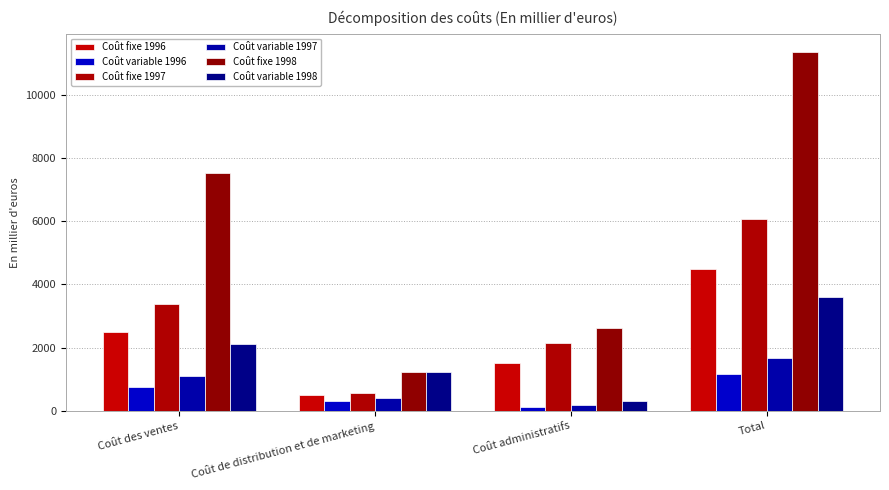

Where is Coût variable 1997 nearest to the value 923?

Coût des ventes